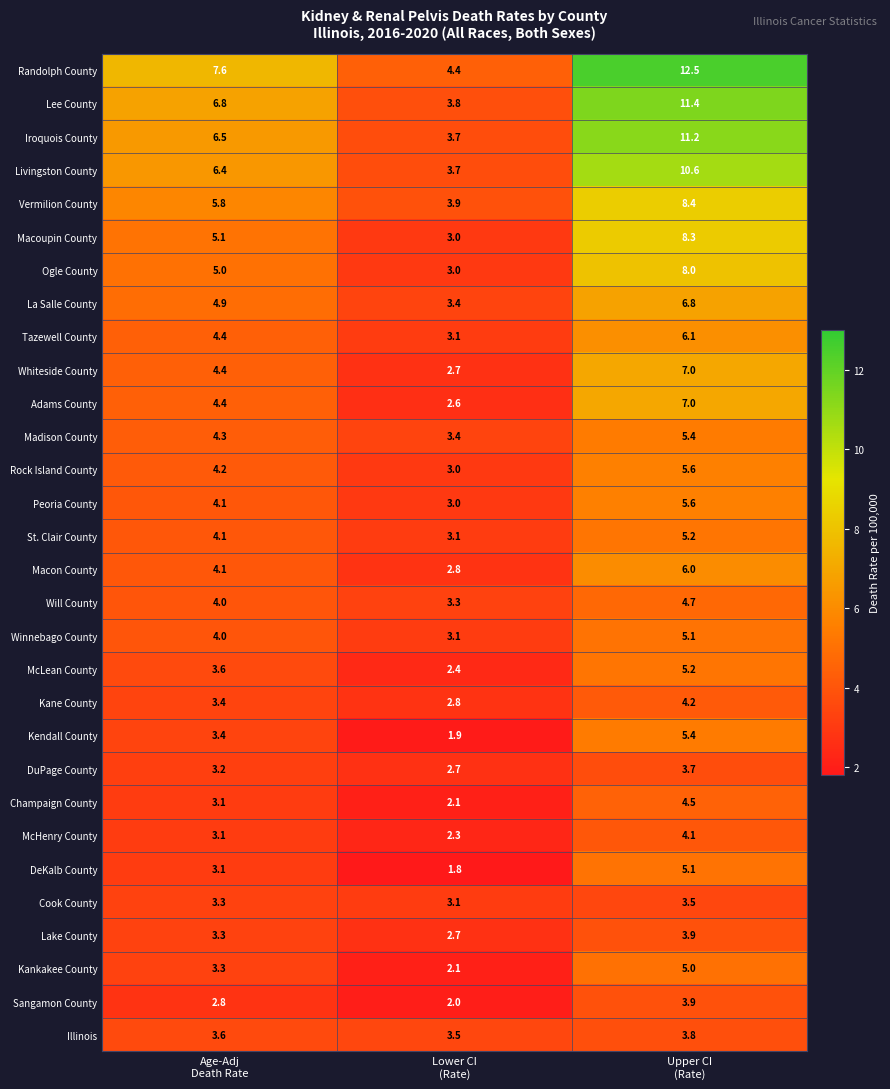

What is the sum of all Sangamon County values?

8.7